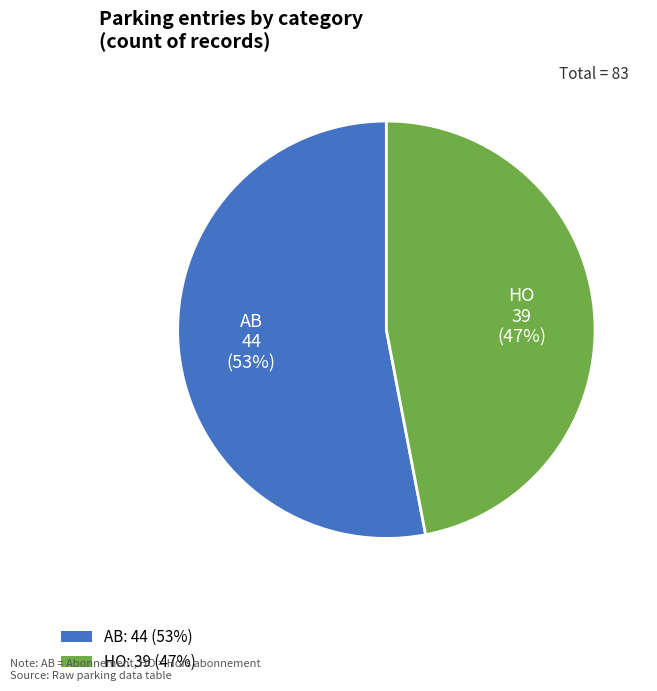

True or false: AB accounts for 53% of the total.

True